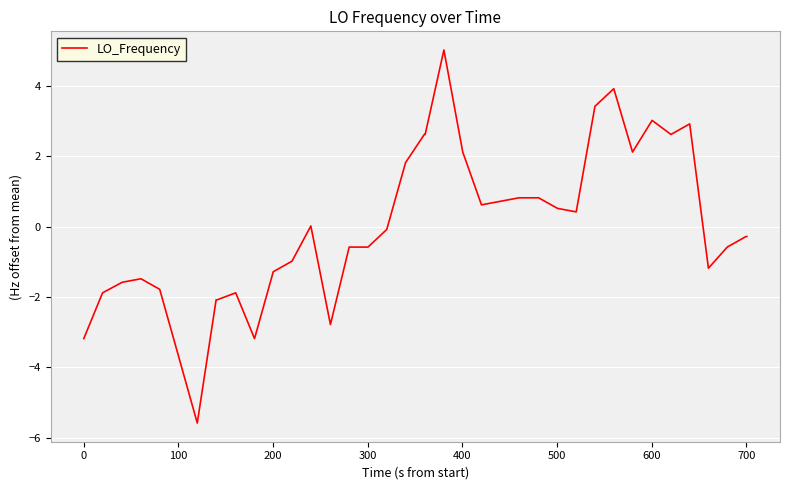

What is the maximum value shown in the chart?

5.0